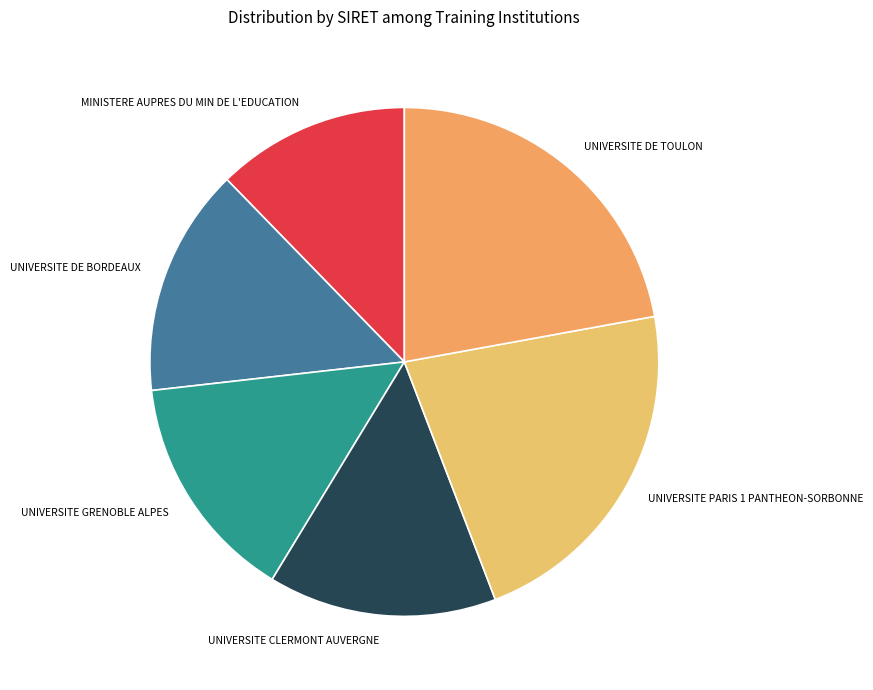

Is MINISTERE AUPRES DU MIN DE L'EDUCATION the majority of the pie?

No